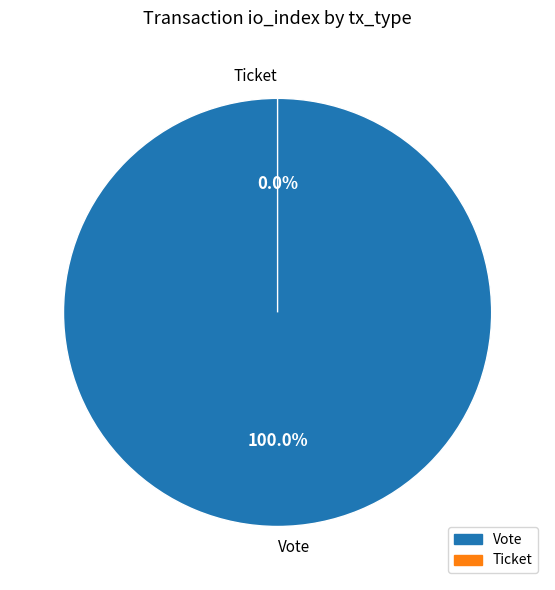

Count the number of slices in the pie.

2